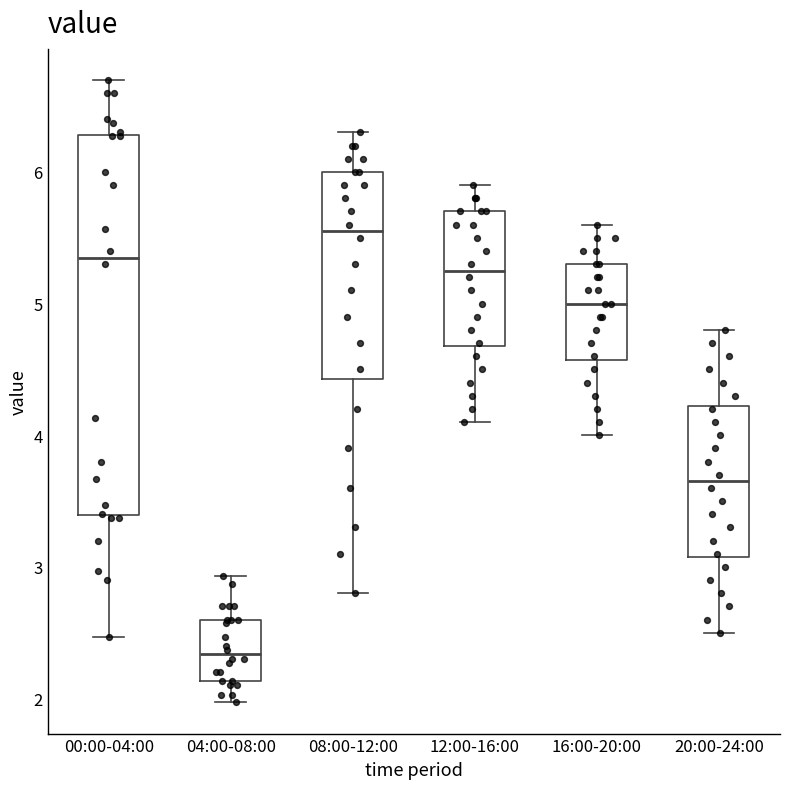

Which box's median line is the lowest?

04:00-08:00